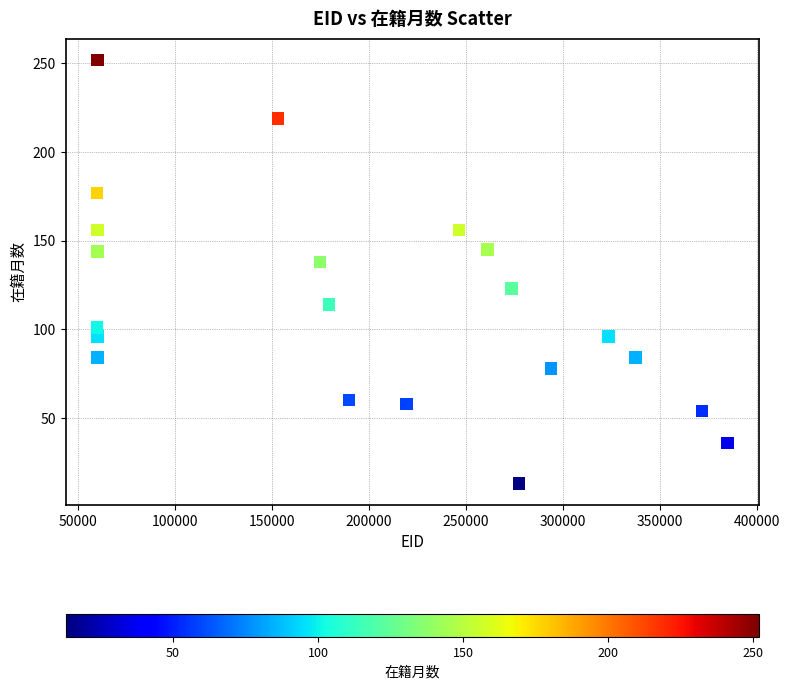

What Y value in the scatter plot is closest to 132?

138